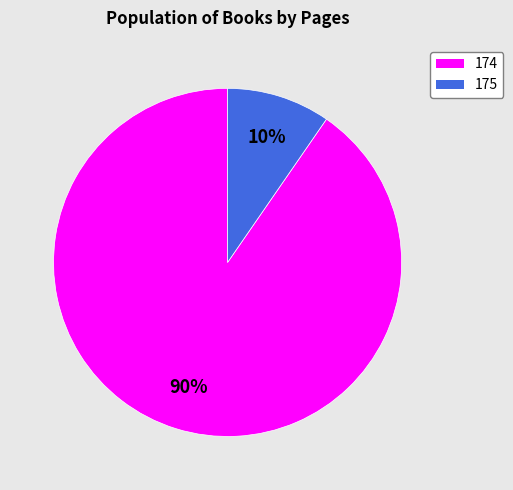

Count the number of slices in the pie.

2